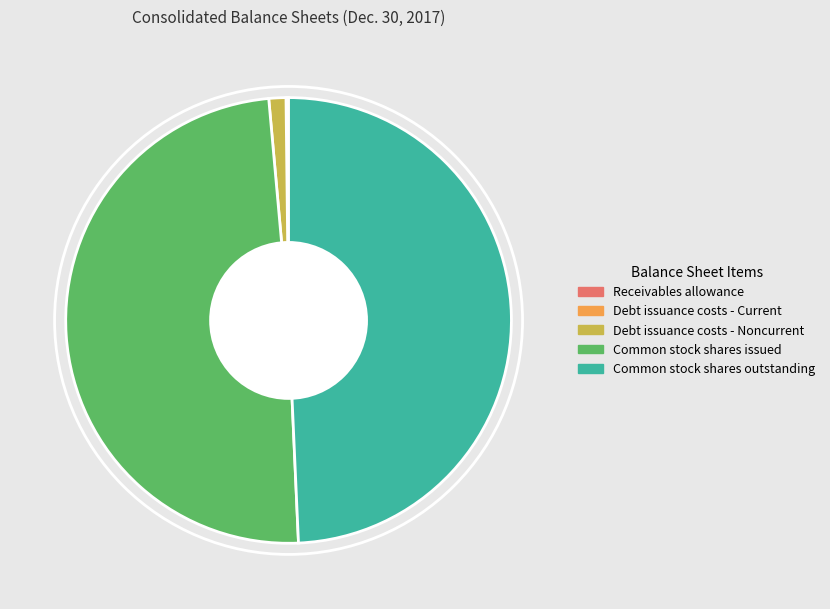

Is there a majority slice in this chart?

No